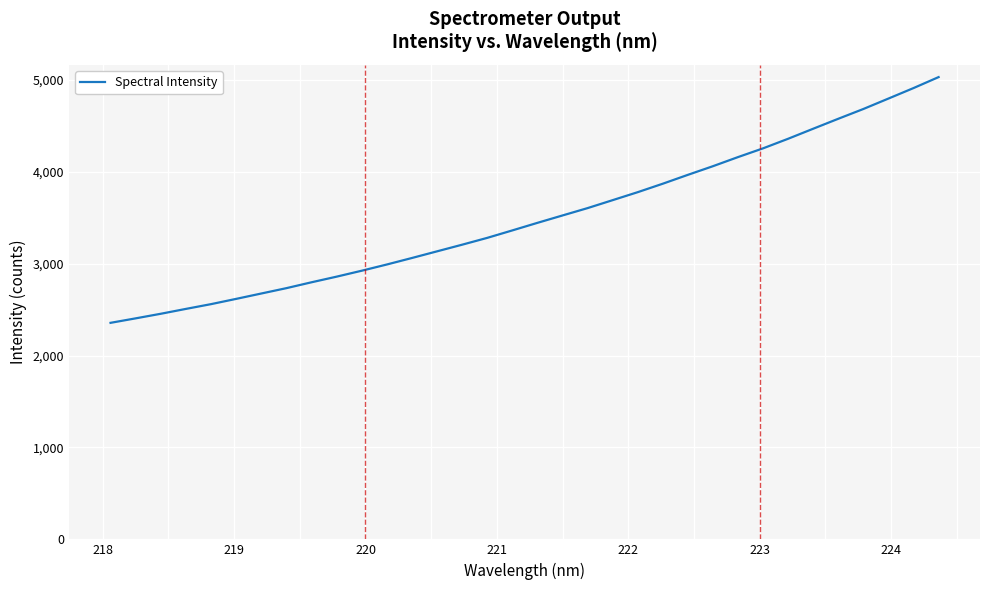

What is the difference between the maximum and minimum values?

2673.8